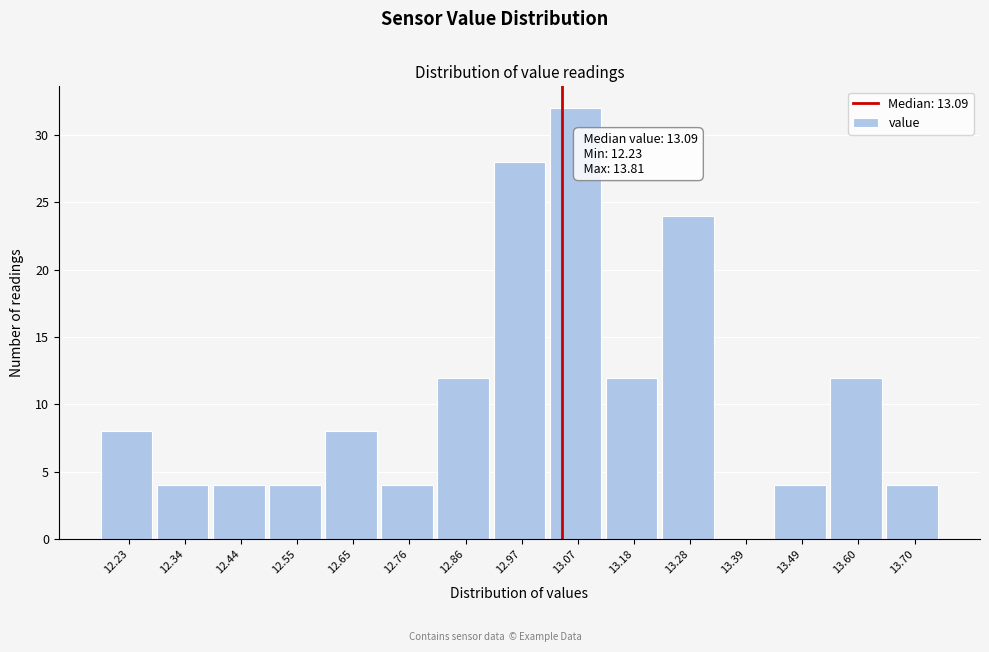

Reading left to right, transcribe all the data shown in this chart.

12.23=8	12.34=4	12.44=4	12.55=4	12.65=8	12.76=4	12.86=12	12.97=28	13.07=32	13.18=12	13.28=24	13.39=0	13.49=4	13.60=12	13.70=4